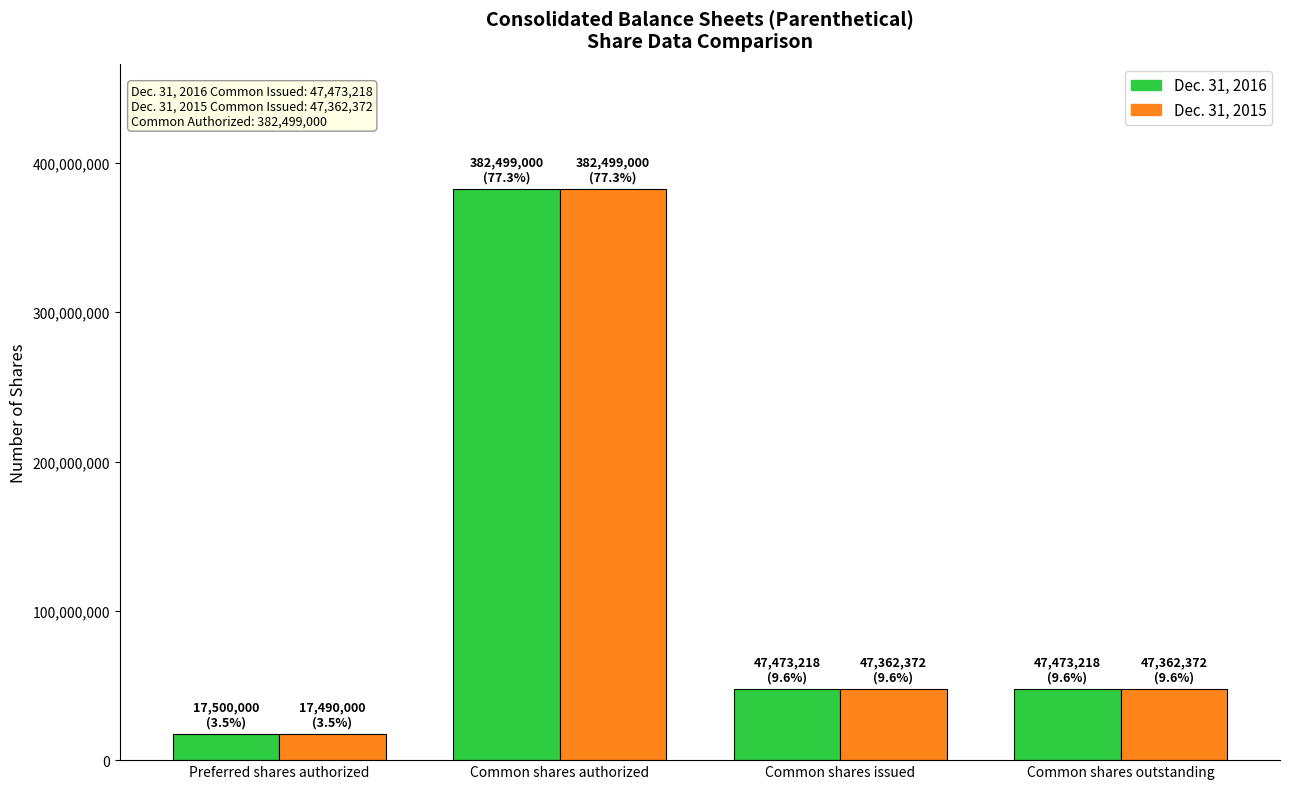

What is the value of the Dec. 31, 2016 bar at the 2nd from the left?

382499000